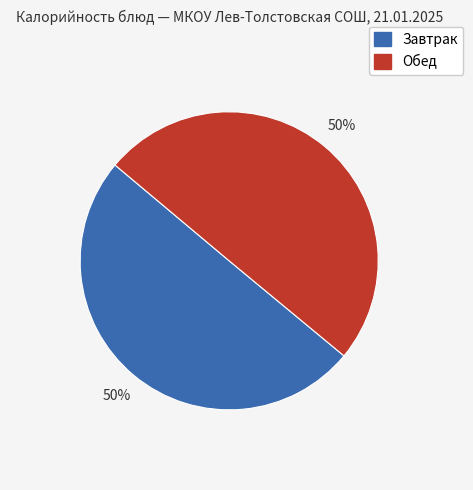

The Завтрак slice represents 50% of the pie. True or false?

True